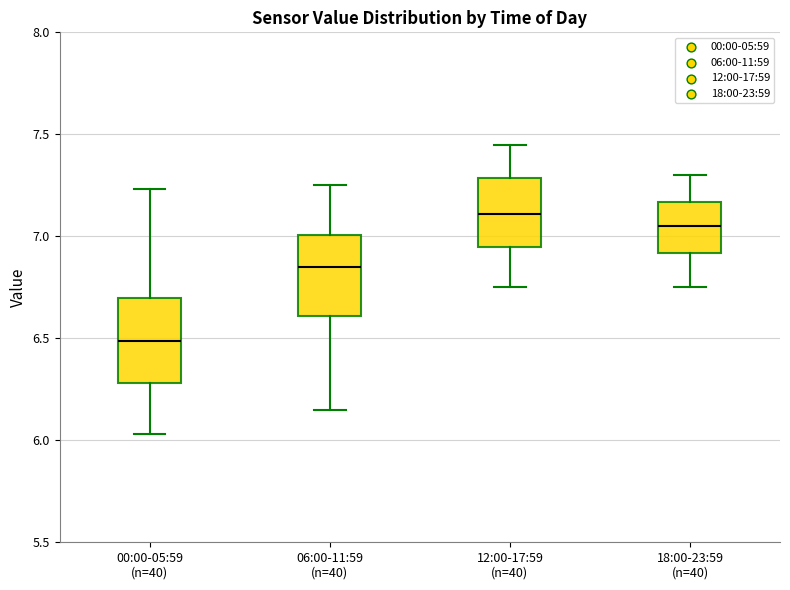

Where is the lower edge of the box for 18:00-23:59 (n=40) on the y-axis? The values are not printed on the chart, so give them approximately, as read against the axis.

6.90